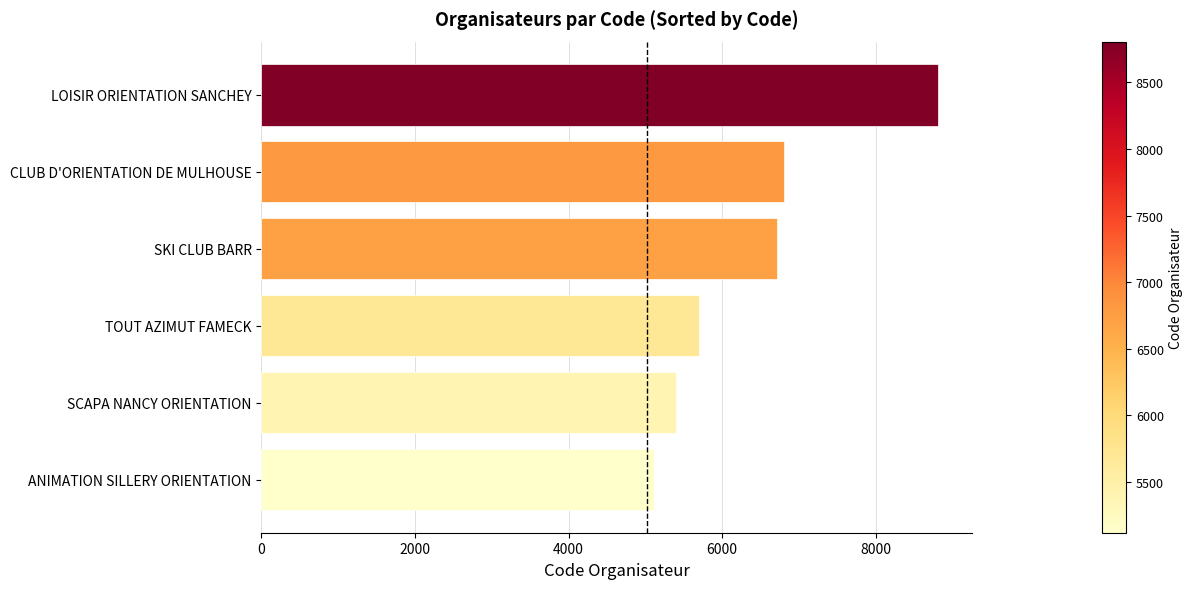

Does the chart contain any negative values?

No